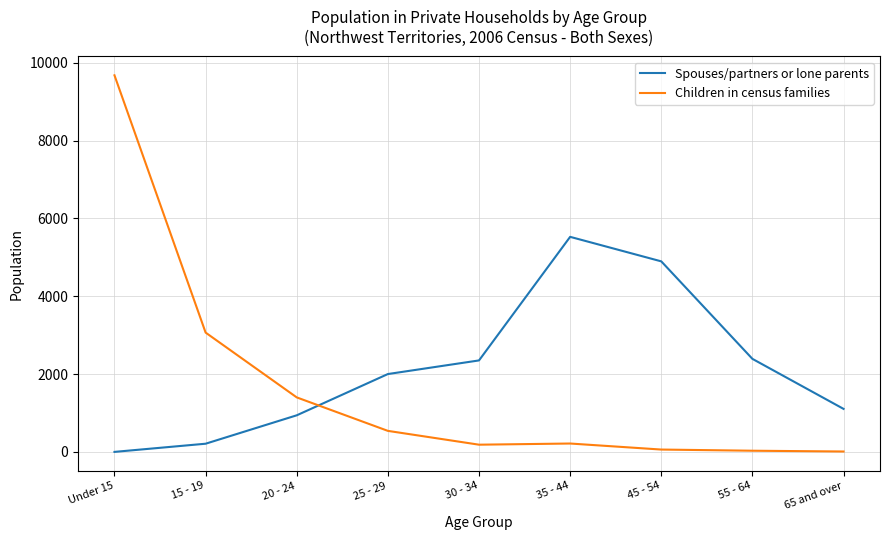

At 30 - 34, list the series in order from smallest to largest.

Children in census families, Spouses/partners or lone parents